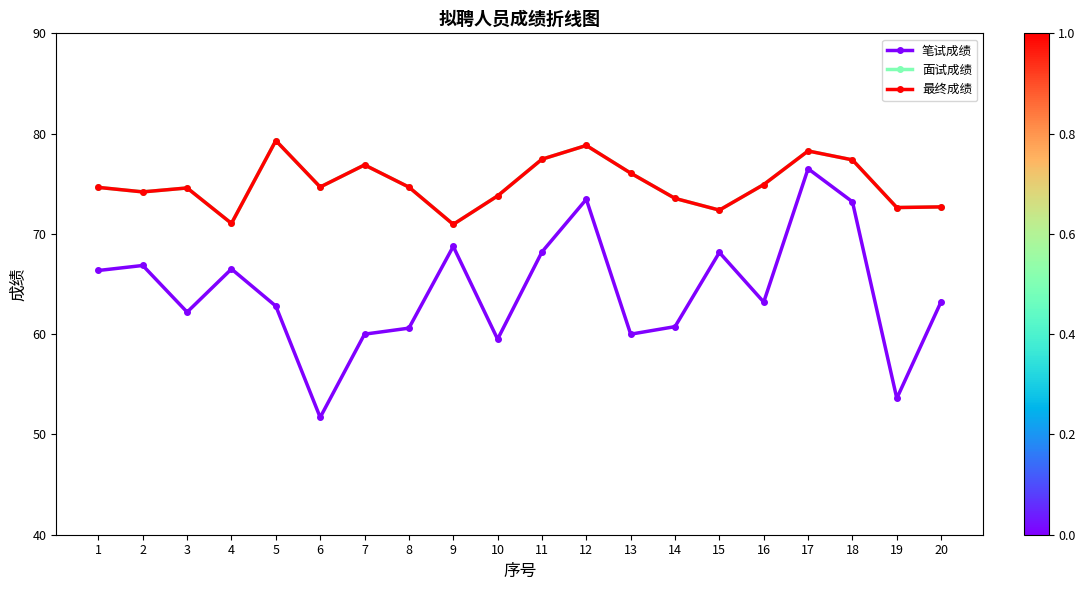

How many lines are shown in the chart?

3